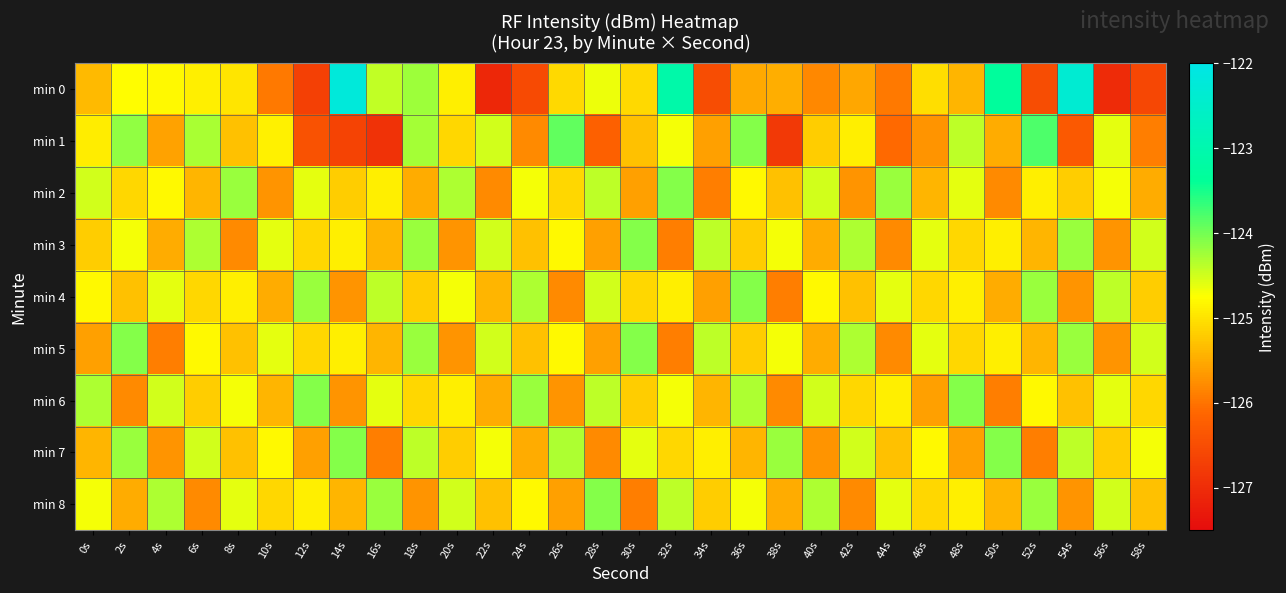

At how many categories does at least one series exceed -125?

30